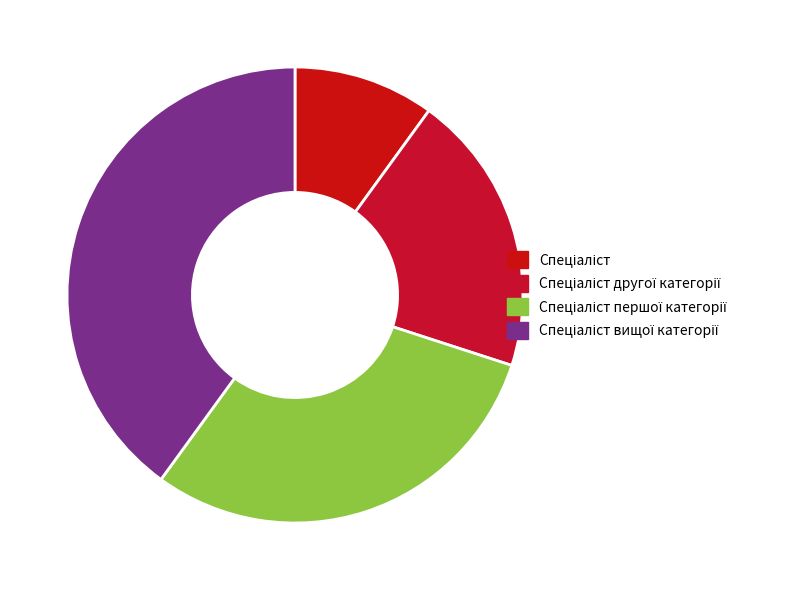

Does any single category account for the majority?

No